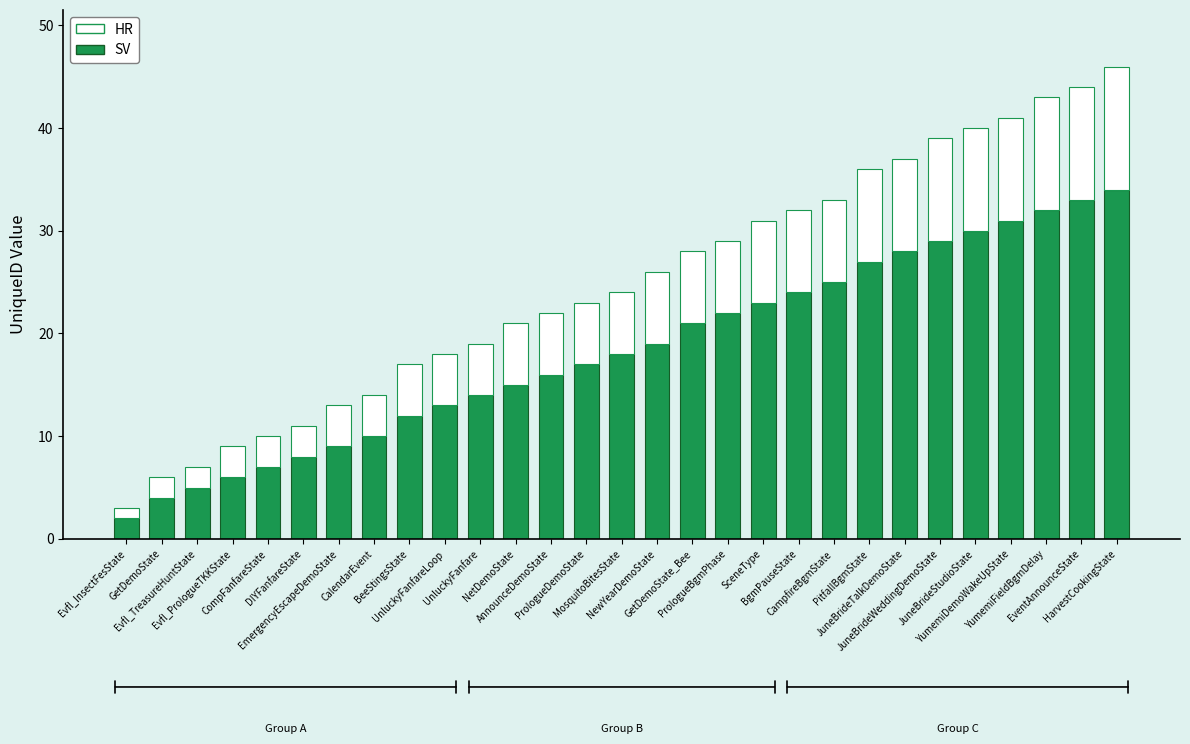

What is the maximum value for SV?

34